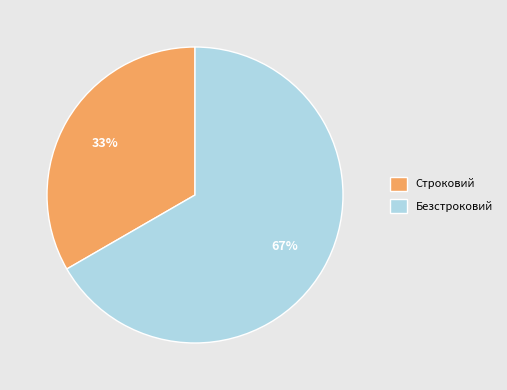

Rank the categories by value from lowest to highest.

Строковий, Безстроковий